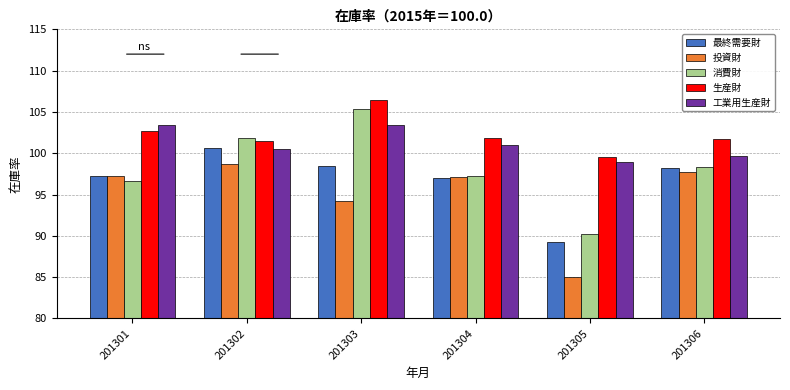

What is the difference between the highest and lowest values at 201302?

3.1